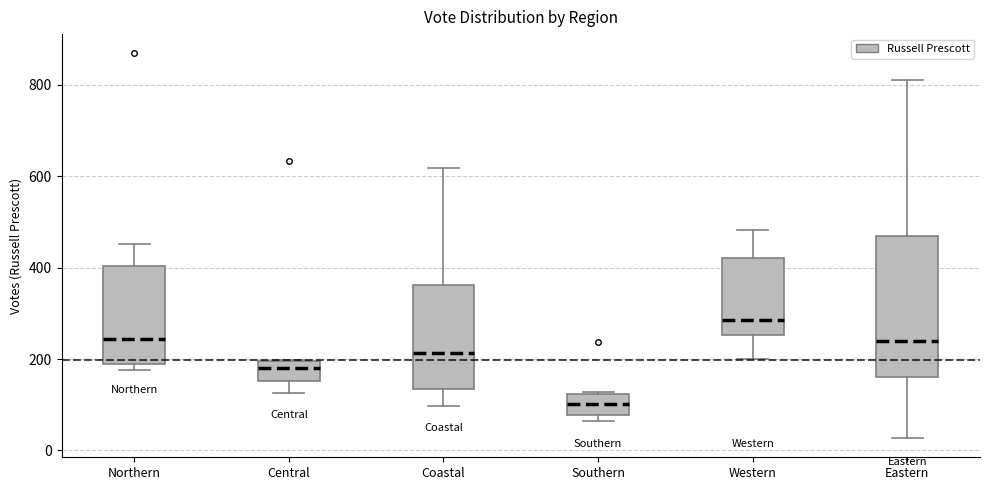

Where does the median line of the box for Northern sit on the y-axis? The values are not printed on the chart, so give them approximately, as read against the axis.

240